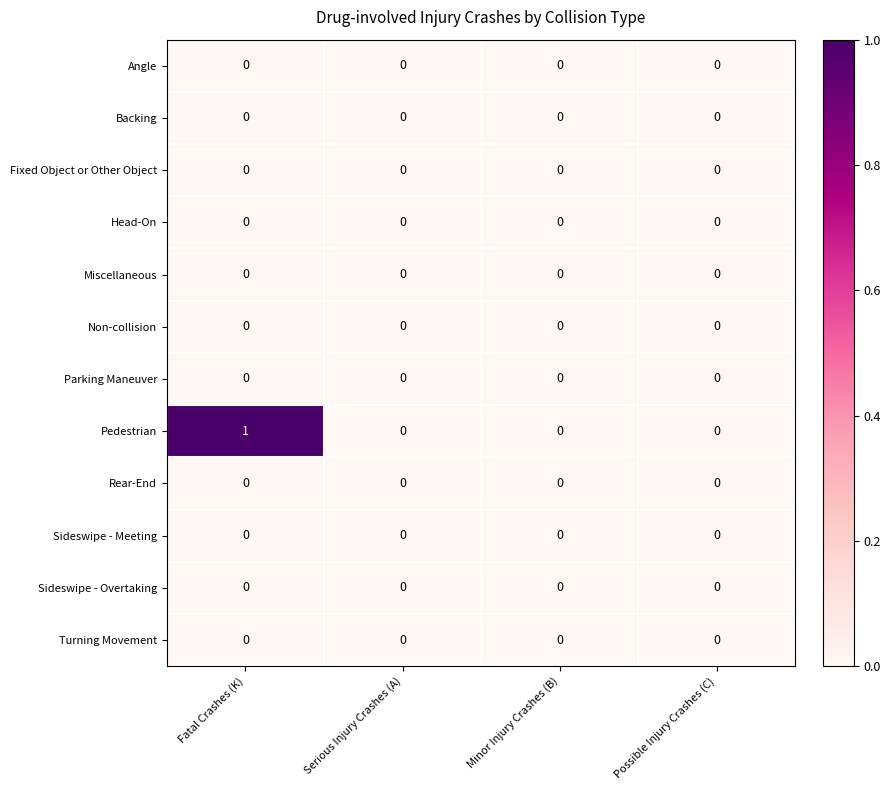

What is the maximum value shown in the chart?

1